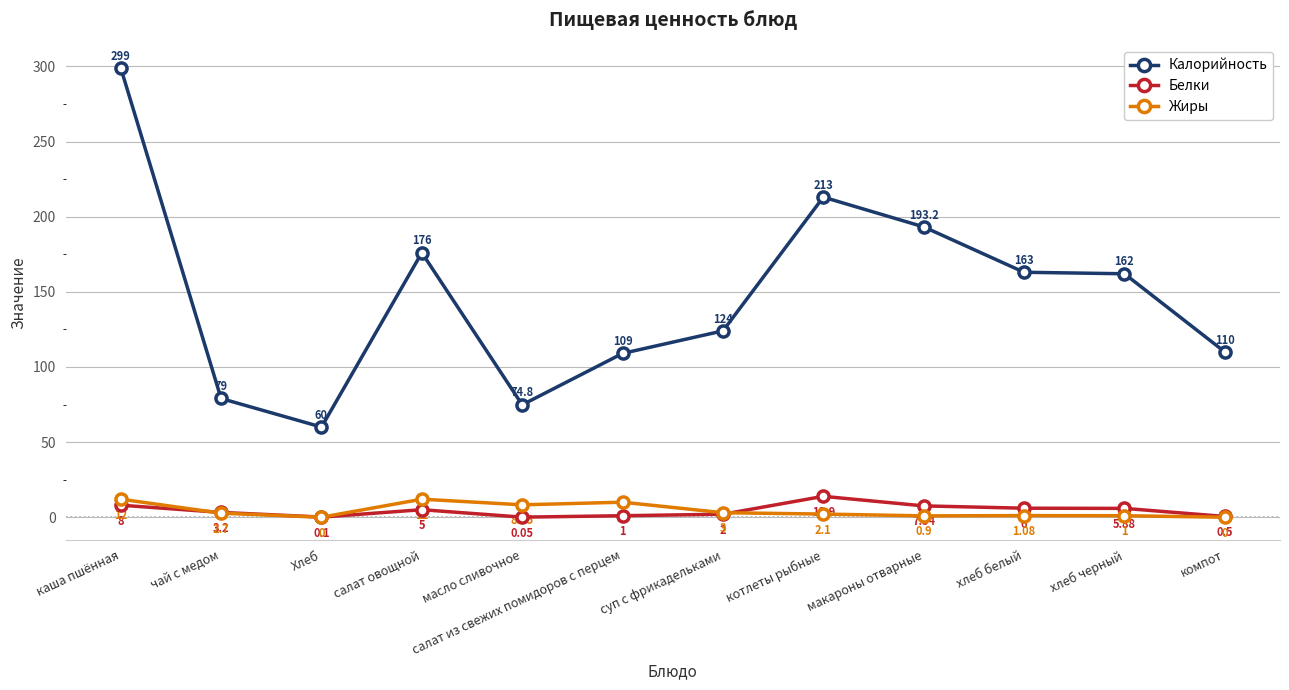

At which label is Белки closest to 6?

хлеб белый